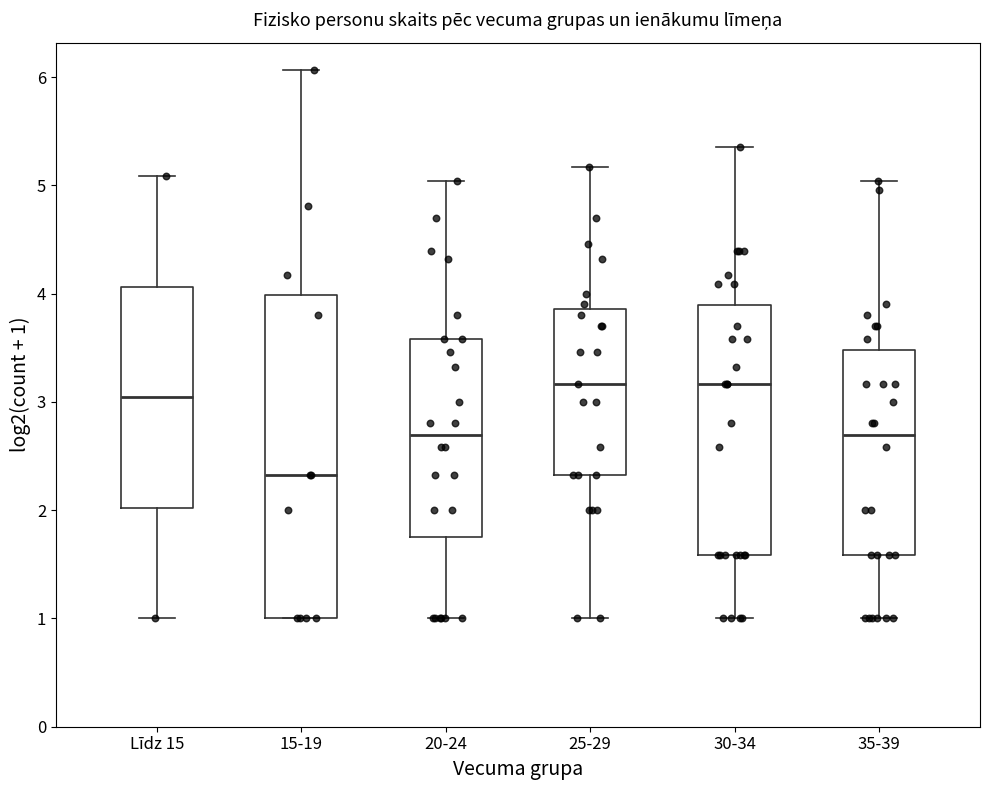

Where does the lower whisker of the box for 20-24 end on the y-axis? The values are not printed on the chart, so give them approximately, as read against the axis.

1.0